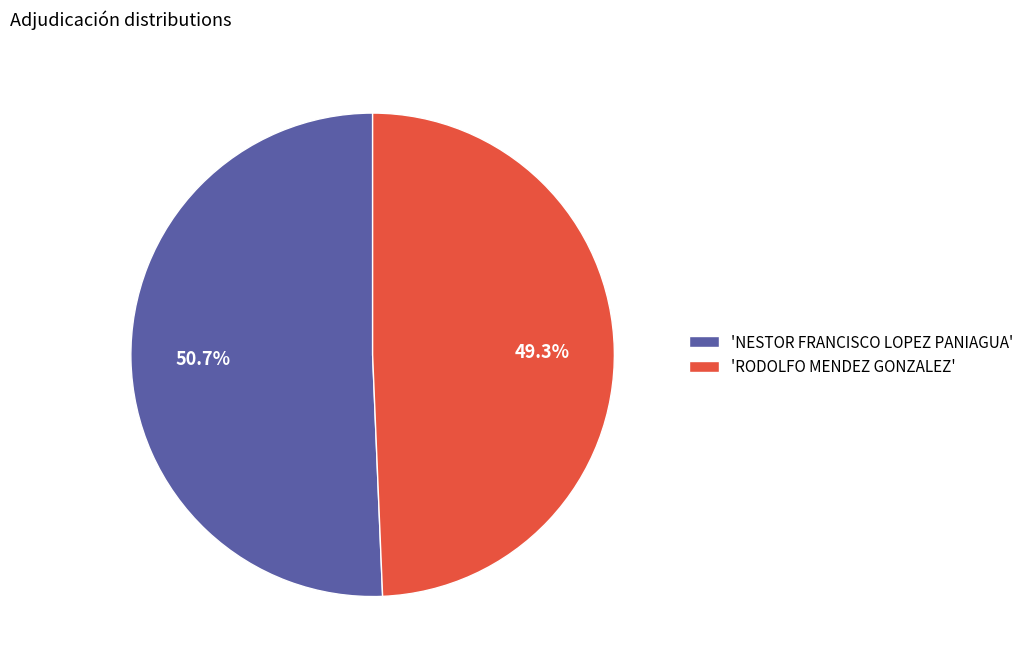

Rank the categories by value from highest to lowest.

'NESTOR FRANCISCO LOPEZ PANIAGUA', 'RODOLFO MENDEZ GONZALEZ'